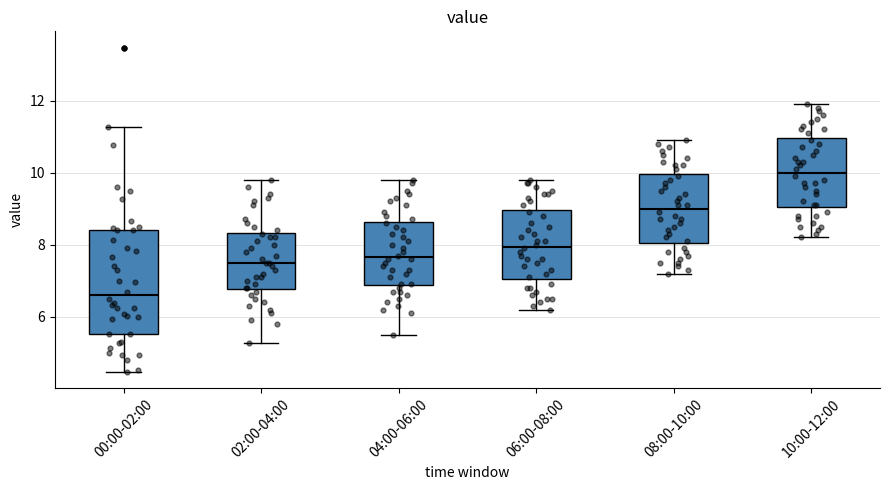

Which box has the lowest median line?

00:00-02:00